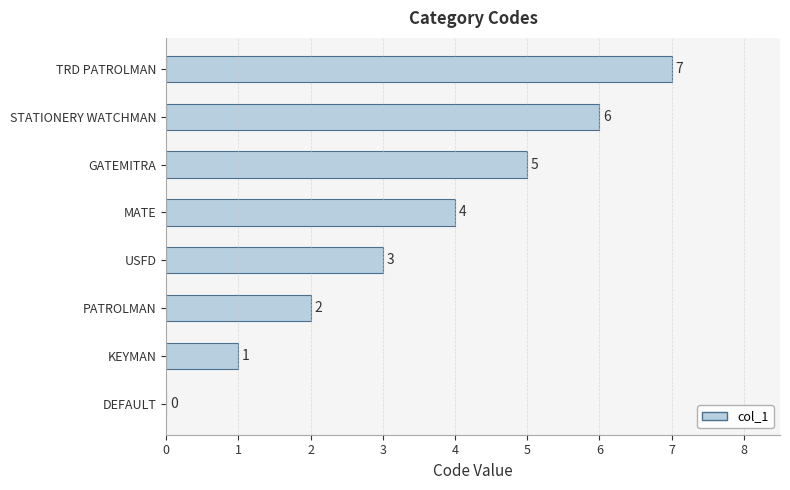

How many values are between 2 and 6?

5